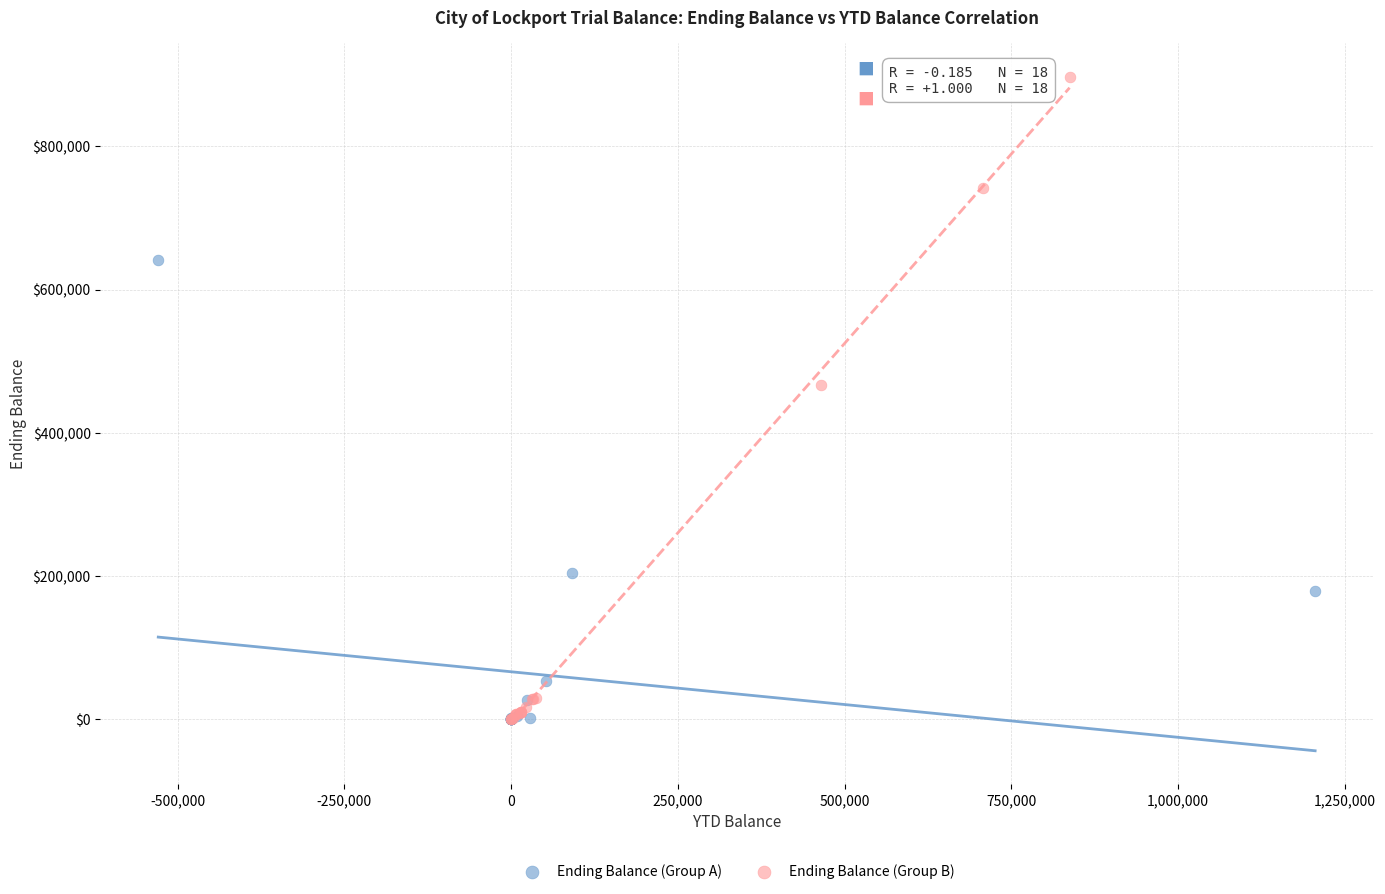

Which series has the widest spread of Y values?

Ending Balance (Group B)